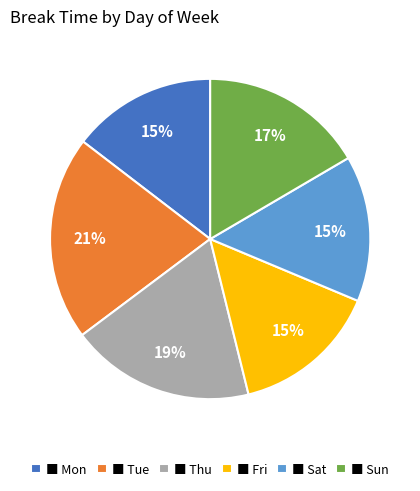

To the nearest percent, what is the difference between the largest and smallest slice percentages?

6%